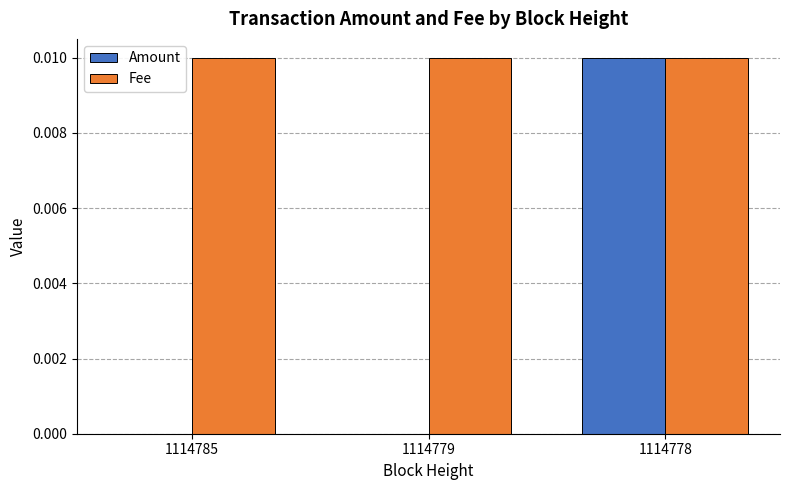

Is the value of Amount at 1114779 greater than the value of Fee at 1114778?

No